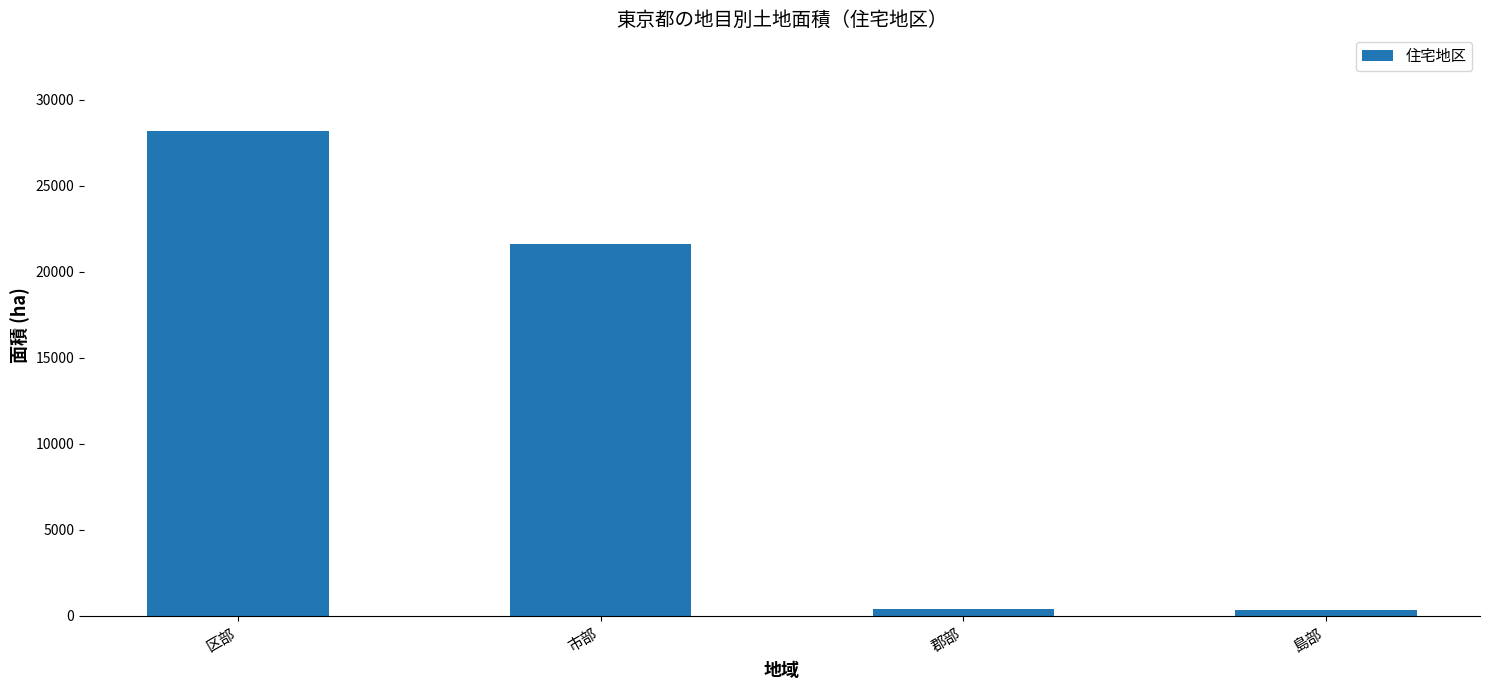

How many values are below 21598?

2